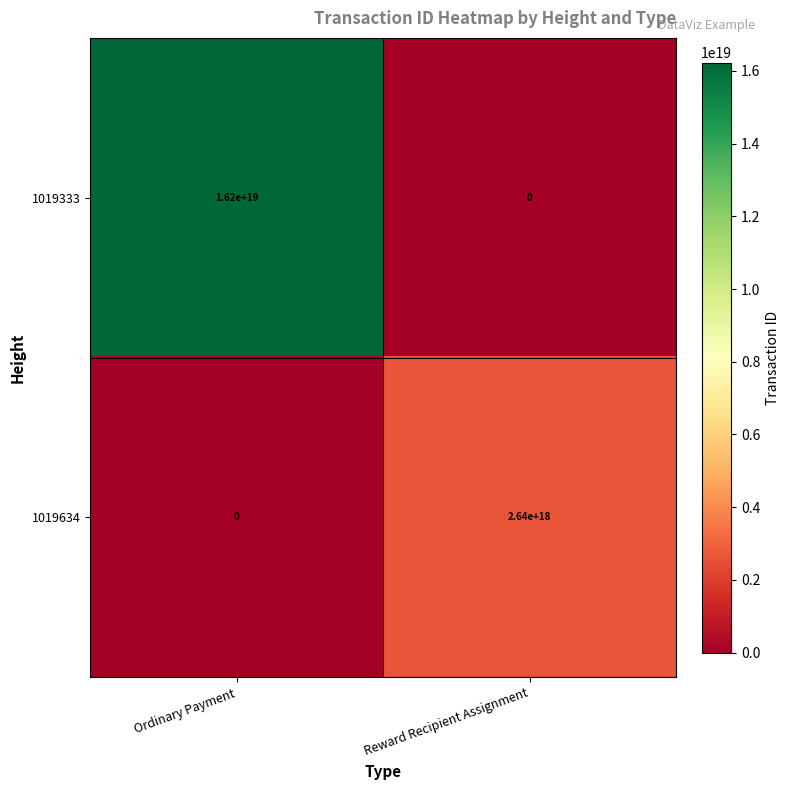

At which category is the sum across all series the highest?

Ordinary Payment